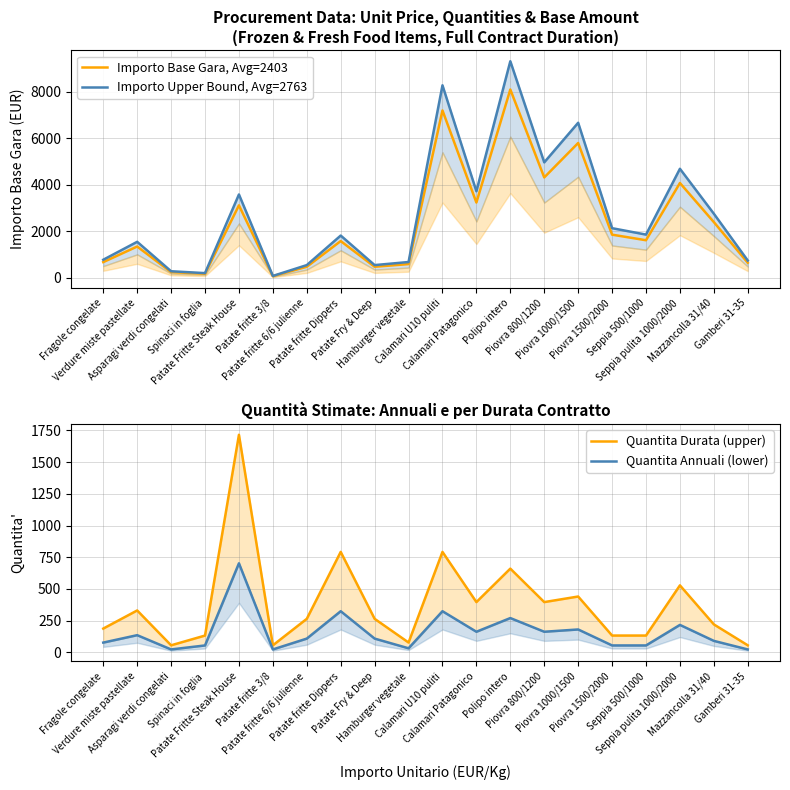

How many data points in Quantita Durata (upper) are above 264?

9